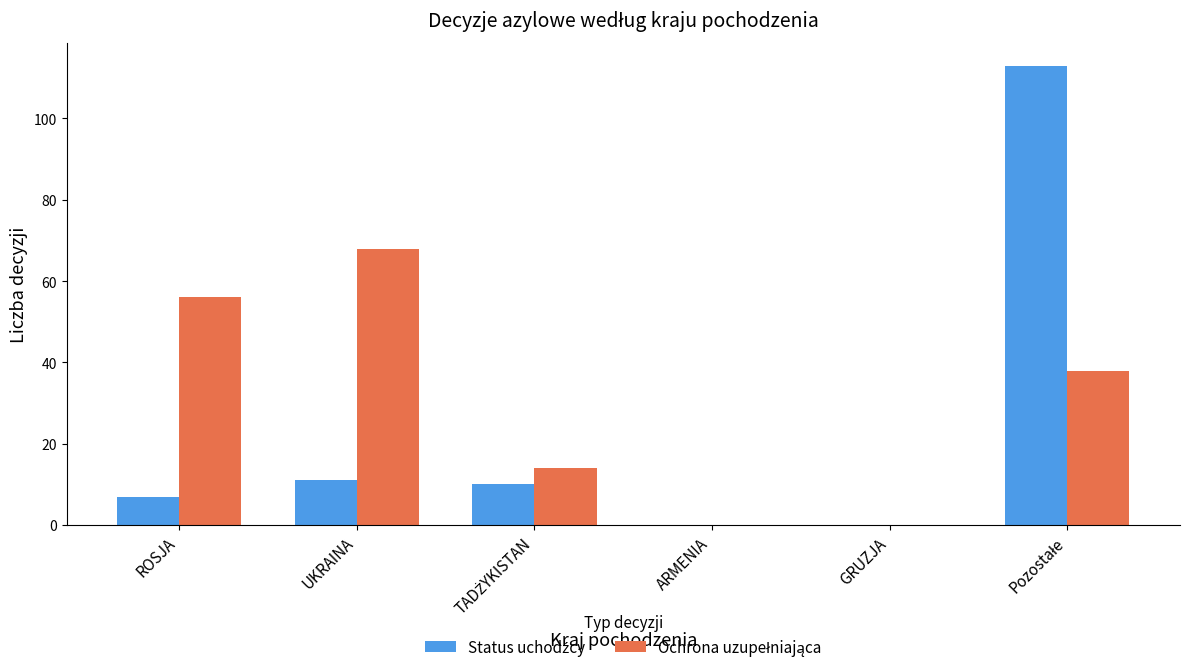

Count the number of data series in this chart.

2